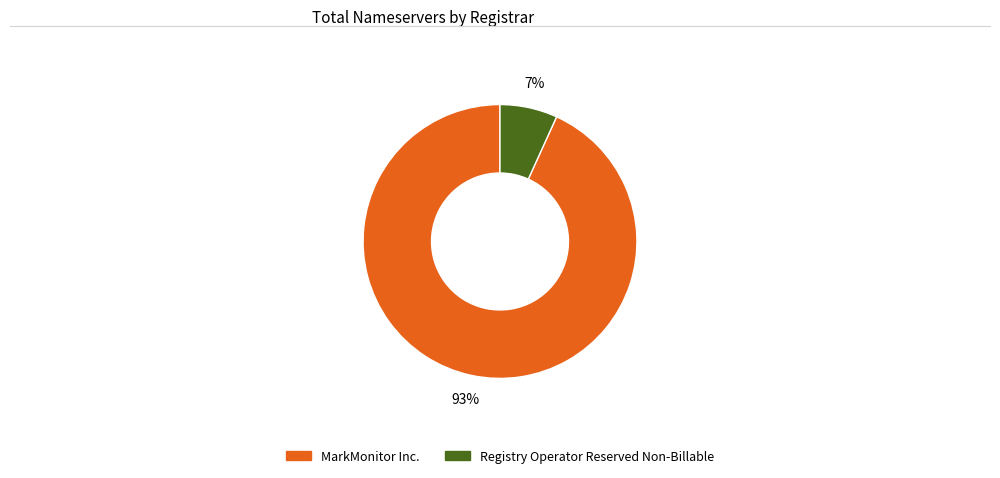

To the nearest percent, what is the difference between the largest and smallest slice percentages?

86%